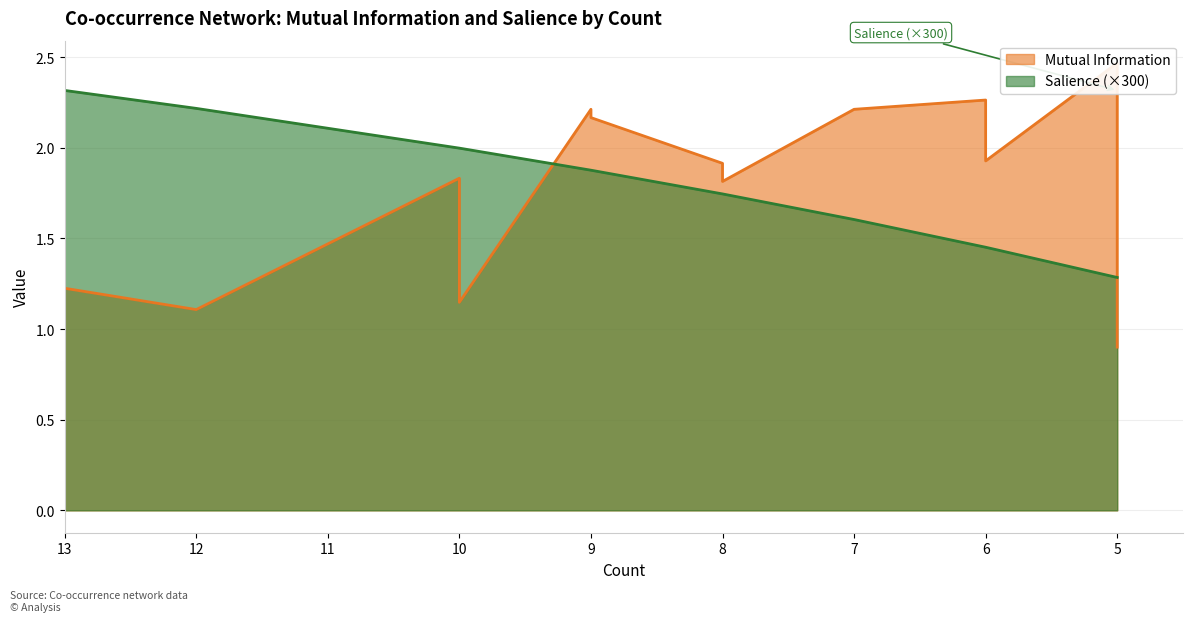

Is the value of Salience at 8 greater than the value of Mutual Information at 8?

No